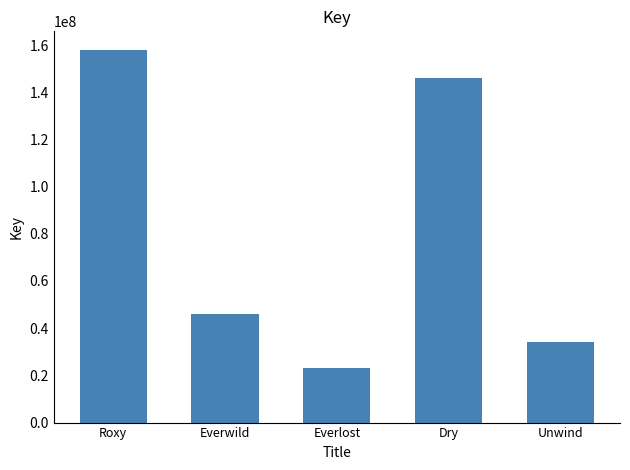

Reading left to right, transcribe all the data shown in this chart.

Roxy=157902866	Everwild=46043166	Everlost=22986367	Dry=146176983	Unwind=34293211